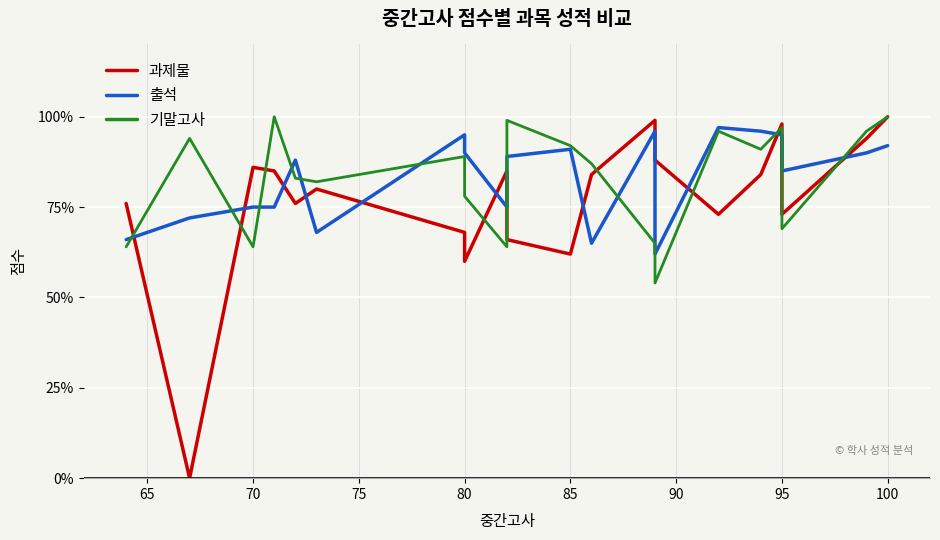

True or false: 과제물 has a value of 113 at 15.

False